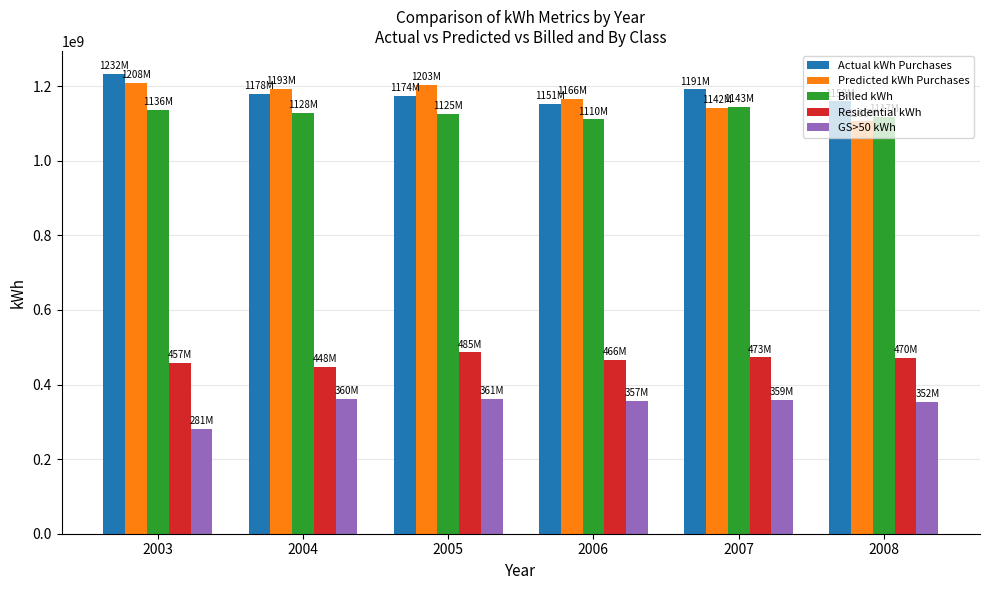

The value of Billed kWh at 2007 is 1143760516. True or false?

True